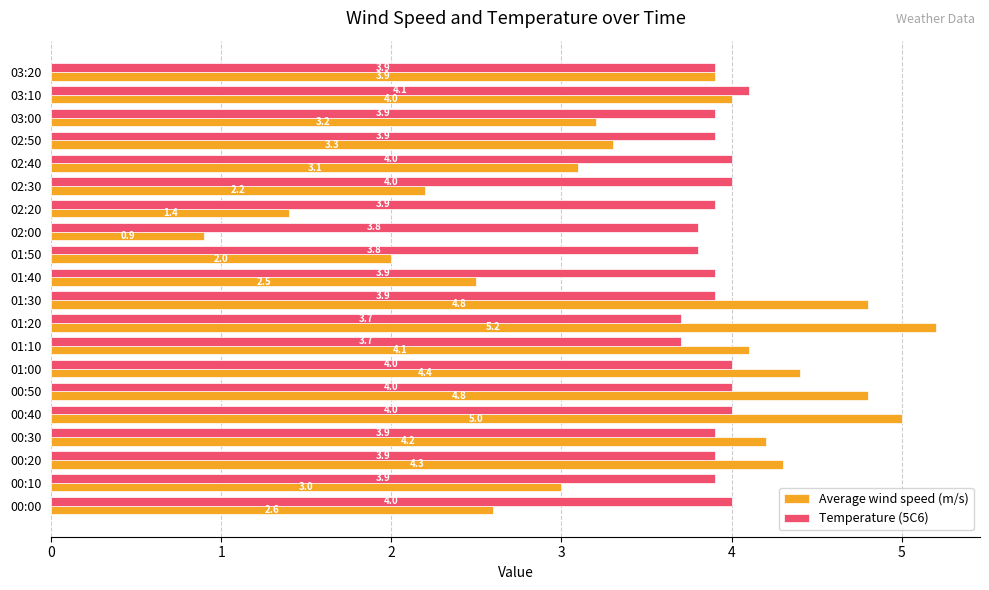

What is the difference between the highest and lowest values at 00:00?

1.4